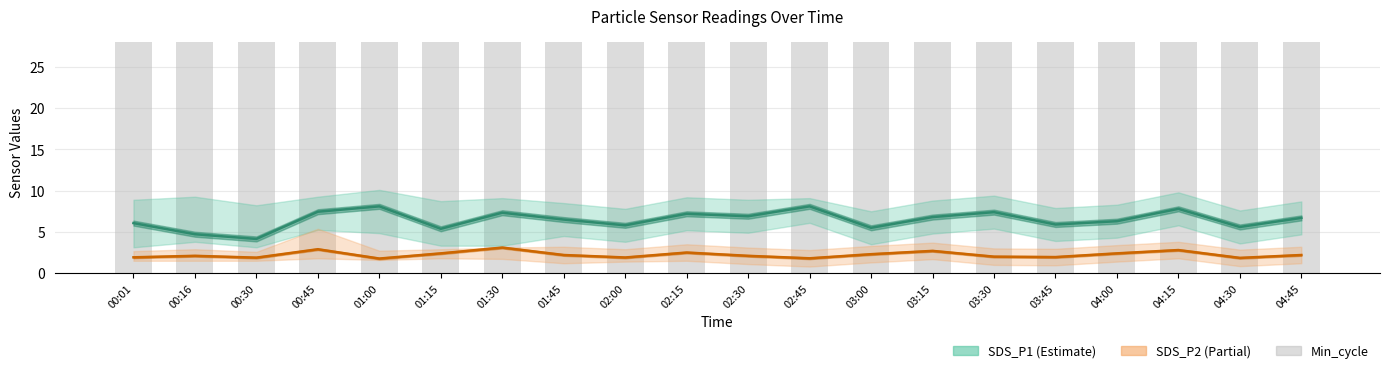

How many groups of bars are there?

20